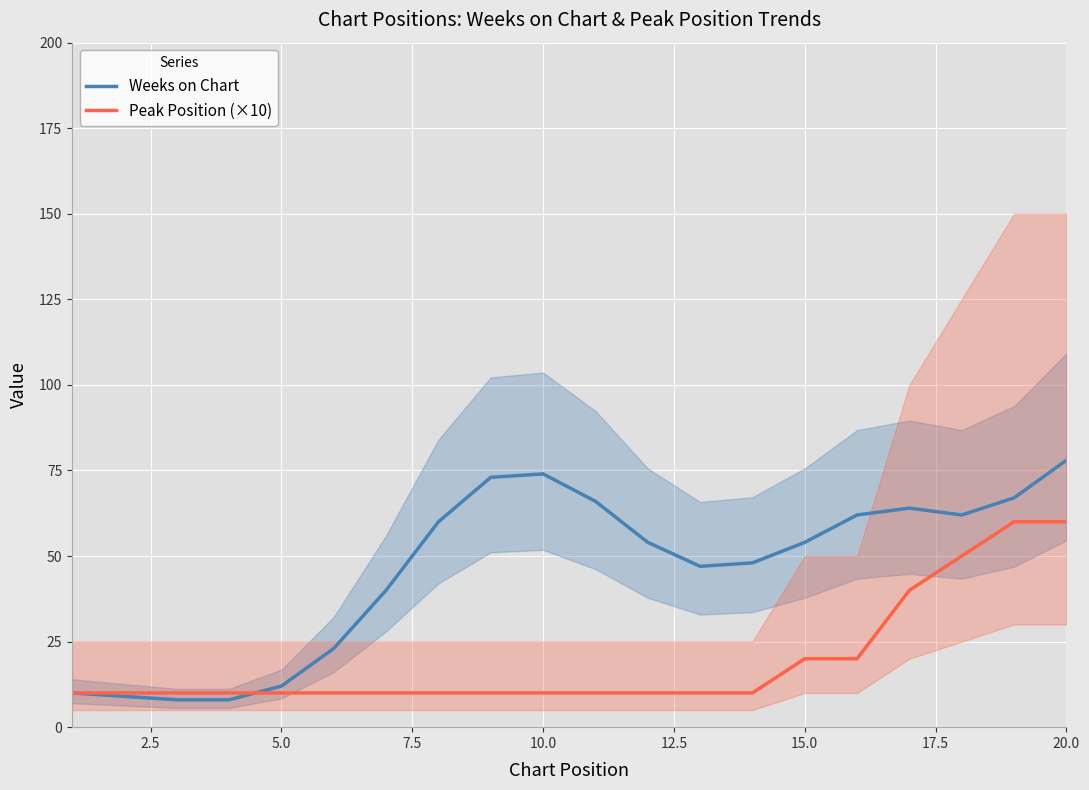

What is the lowest value of the Weeks on Chart series?

8